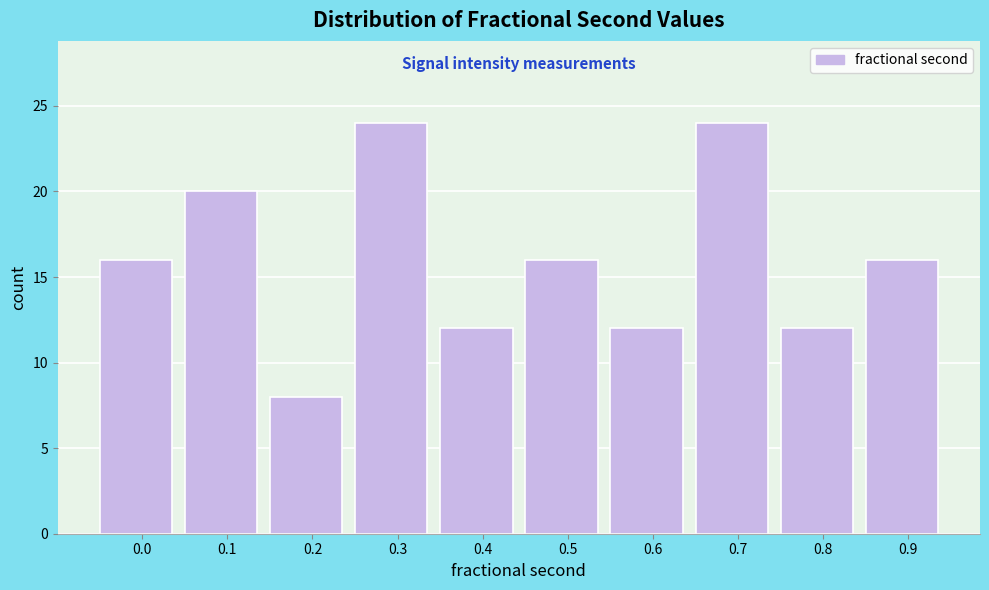

Reading right to left, list all the values displayed in this chart.

0.9=16	0.8=12	0.7=24	0.6=12	0.5=16	0.4=12	0.3=24	0.2=8	0.1=20	0.0=16